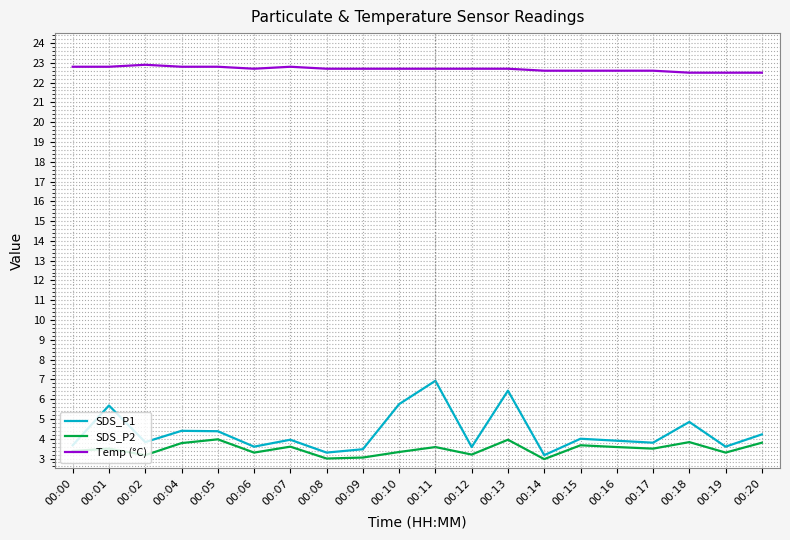

What is the greatest value displayed?

22.9